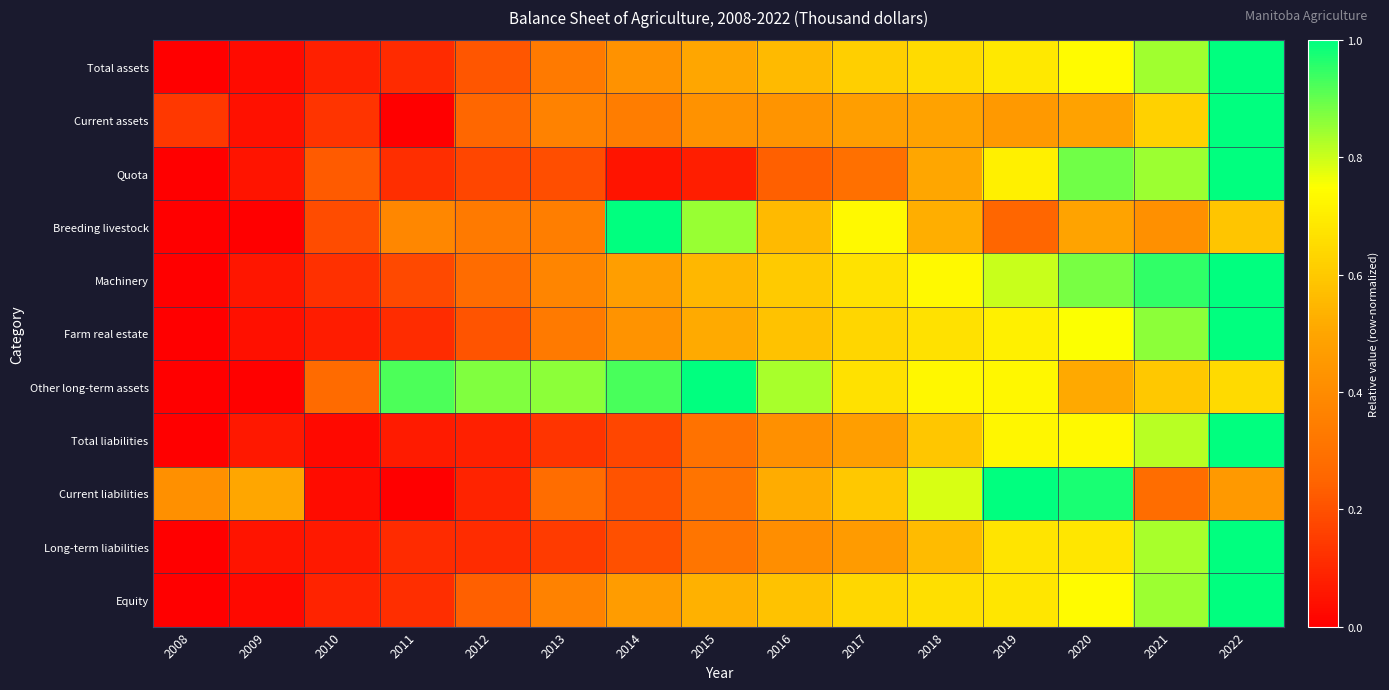

Reading right to left, list all the values displayed in this chart.

Total assets: 2022=1.0	2021=0.8	2020=0.7	2019=0.7	2018=0.7	2017=0.6	2016=0.6	2015=0.5	2014=0.4	2013=0.3	2012=0.2	2011=0.1	2010=0.1	2009=0.0	2008=0.0
Current assets: 2022=1.0	2021=0.6	2020=0.5	2019=0.5	2018=0.5	2017=0.5	2016=0.4	2015=0.4	2014=0.3	2013=0.4	2012=0.3	2011=0.0	2010=0.1	2009=0.0	2008=0.1
Quota: 2022=1.0	2021=0.8	2020=0.9	2019=0.7	2018=0.5	2017=0.3	2016=0.2	2015=0.1	2014=0.1	2013=0.2	2012=0.2	2011=0.1	2010=0.2	2009=0.1	2008=0.0
Breeding livestock: 2022=0.6	2021=0.4	2020=0.5	2019=0.3	2018=0.5	2017=0.7	2016=0.6	2015=0.8	2014=1.0	2013=0.3	2012=0.3	2011=0.4	2010=0.2	2009=0.0	2008=0.0
Machinery: 2022=1.0	2021=1.0	2020=0.9	2019=0.8	2018=0.7	2017=0.7	2016=0.6	2015=0.5	2014=0.5	2013=0.4	2012=0.3	2011=0.2	2010=0.1	2009=0.1	2008=0.0
Farm real estate: 2022=1.0	2021=0.9	2020=0.8	2019=0.7	2018=0.7	2017=0.6	2016=0.6	2015=0.5	2014=0.4	2013=0.3	2012=0.2	2011=0.1	2010=0.1	2009=0.0	2008=0.0
Other long-term assets: 2022=0.6	2021=0.6	2020=0.5	2019=0.7	2018=0.7	2017=0.7	2016=0.8	2015=1.0	2014=0.9	2013=0.9	2012=0.9	2011=0.9	2010=0.3	2009=0.0	2008=0.0
Total liabilities: 2022=1.0	2021=0.8	2020=0.7	2019=0.7	2018=0.6	2017=0.5	2016=0.4	2015=0.3	2014=0.2	2013=0.1	2012=0.1	2011=0.1	2010=0.0	2009=0.1	2008=0.0
Current liabilities: 2022=0.5	2021=0.3	2020=1.0	2019=1.0	2018=0.8	2017=0.6	2016=0.5	2015=0.3	2014=0.2	2013=0.3	2012=0.1	2011=0.0	2010=0.0	2009=0.5	2008=0.4
Long-term liabilities: 2022=1.0	2021=0.8	2020=0.7	2019=0.7	2018=0.6	2017=0.5	2016=0.4	2015=0.3	2014=0.2	2013=0.1	2012=0.1	2011=0.1	2010=0.1	2009=0.1	2008=0.0
Equity: 2022=1.0	2021=0.8	2020=0.7	2019=0.7	2018=0.7	2017=0.6	2016=0.6	2015=0.5	2014=0.5	2013=0.4	2012=0.2	2011=0.1	2010=0.1	2009=0.0	2008=0.0